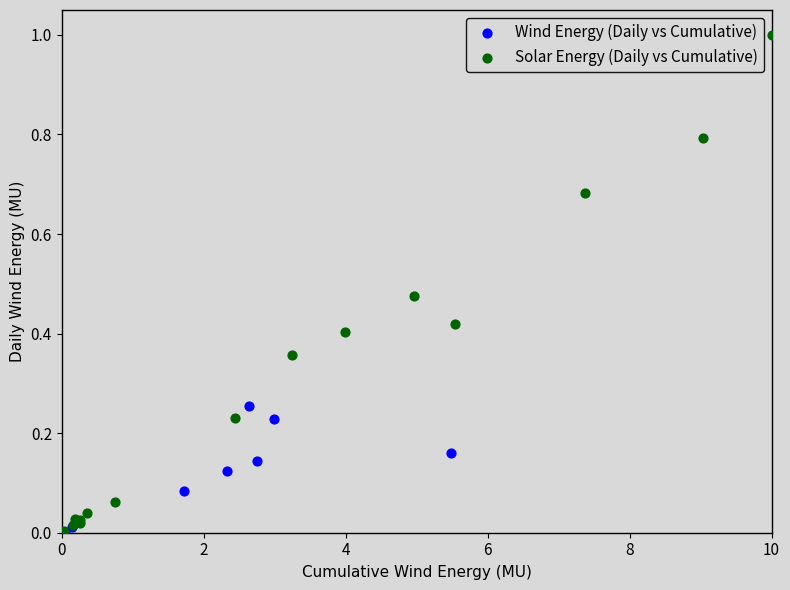

Which series reaches the maximum Y coordinate?

Solar Energy (Daily vs Cumulative)